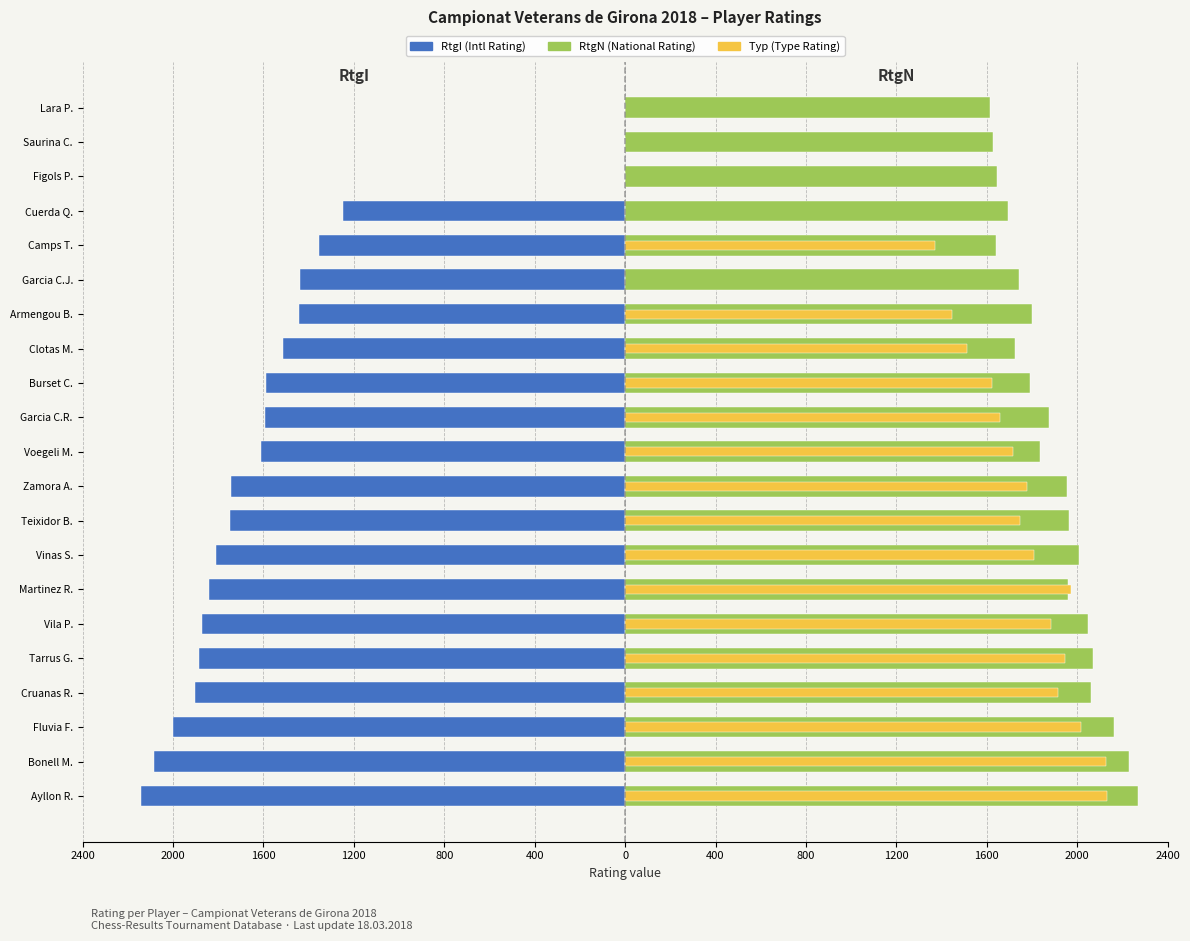

Which series has the largest range (max minus min)?

RtgI